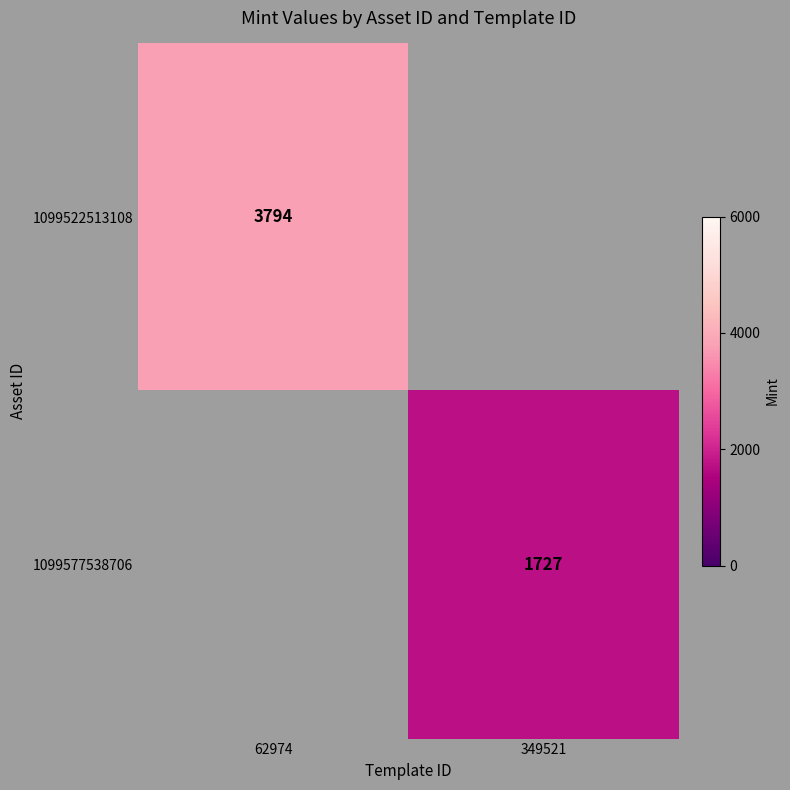

The value of 1099522513108 at 62974 is 6739.9. True or false?

False